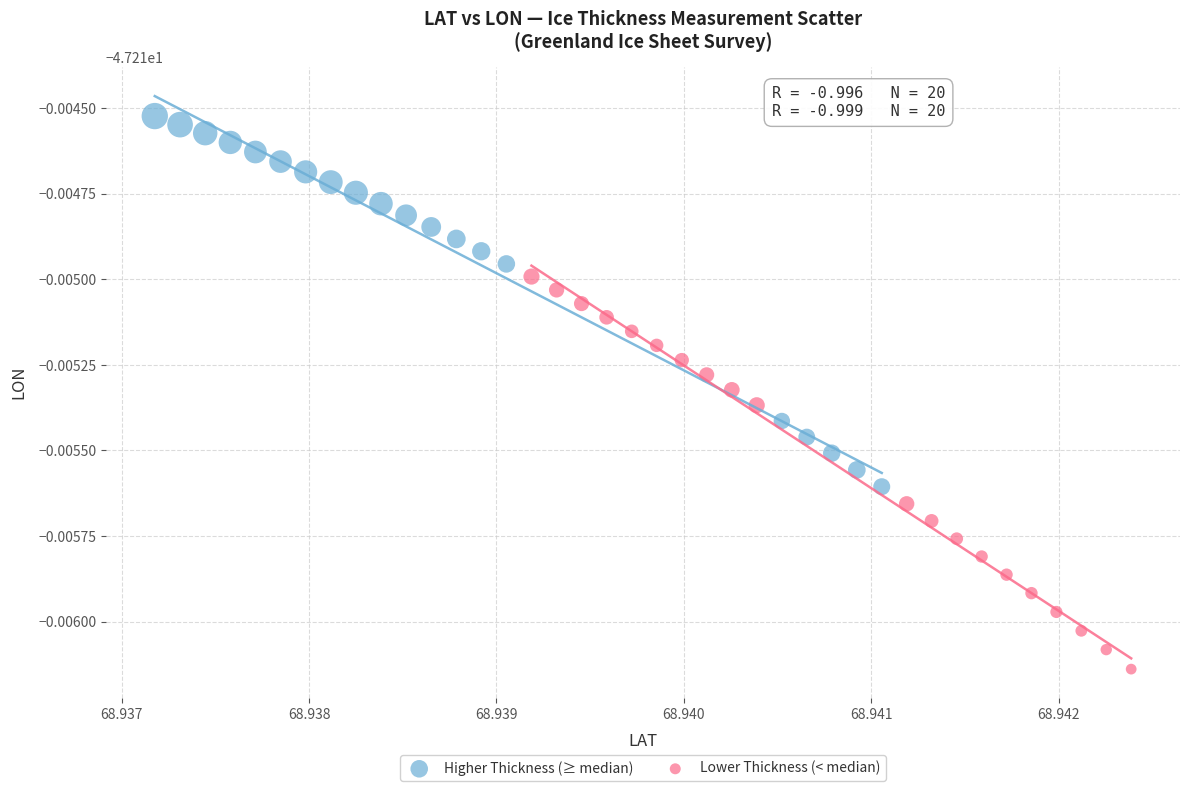

Which series reaches the maximum Y coordinate?

Higher Thickness (≥ median)